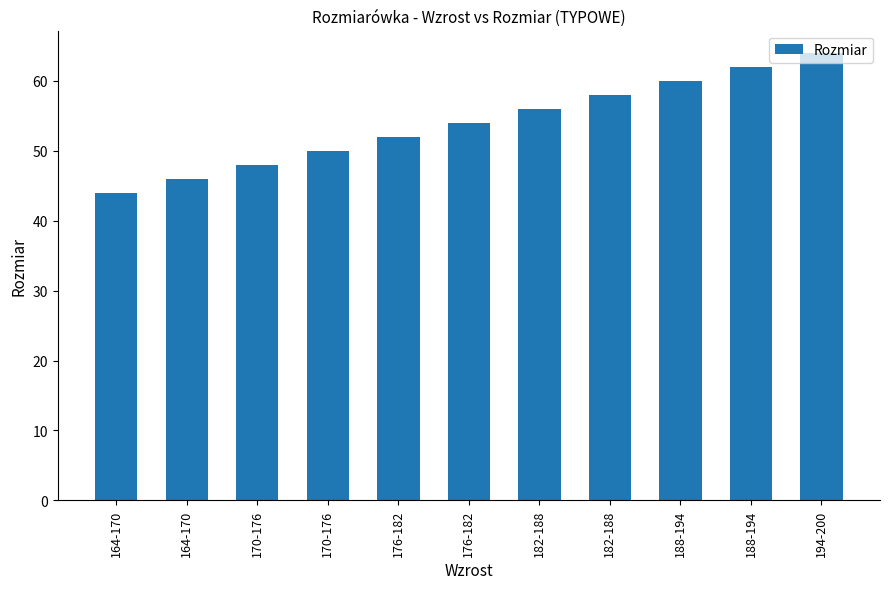

Does the chart contain any negative values?

No